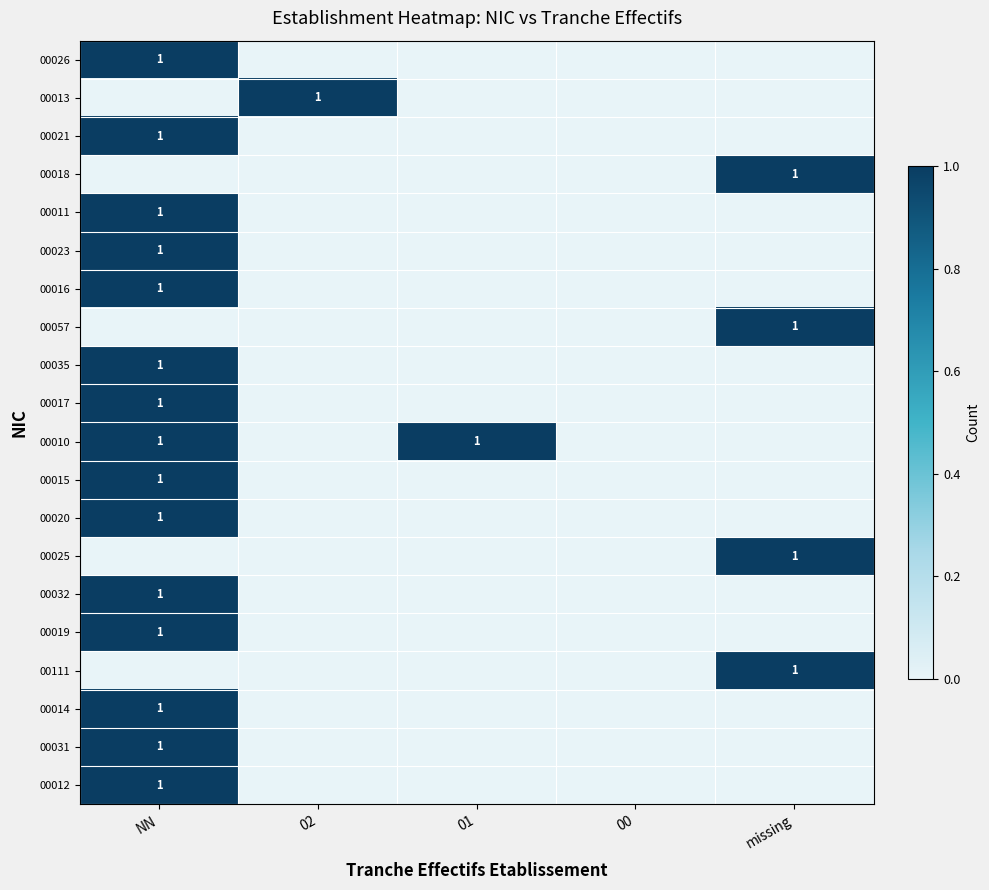

Is it true that 00017 equals 2 at NN?

False